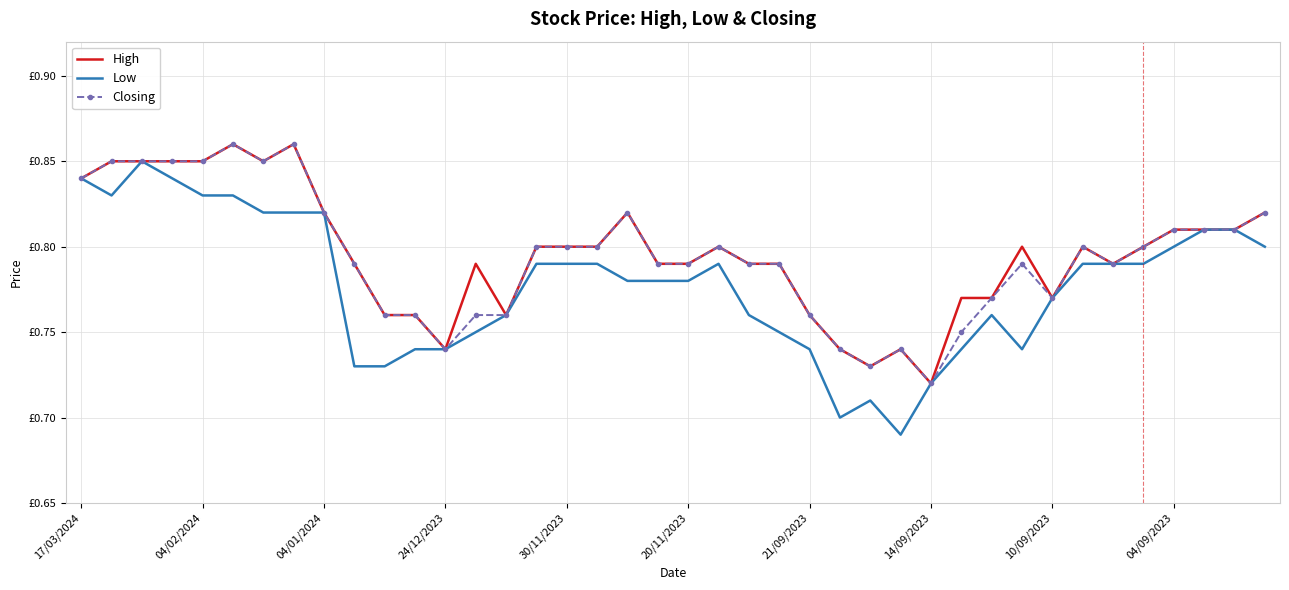

Which series has the largest range (max minus min)?

Low